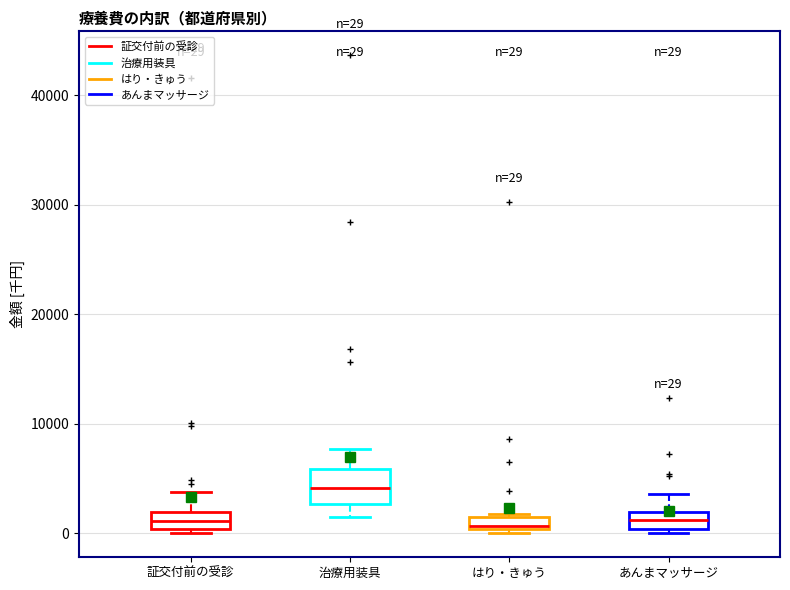

Comparing the boxes themselves (not the whiskers), which one is the tallest?

治療用装具